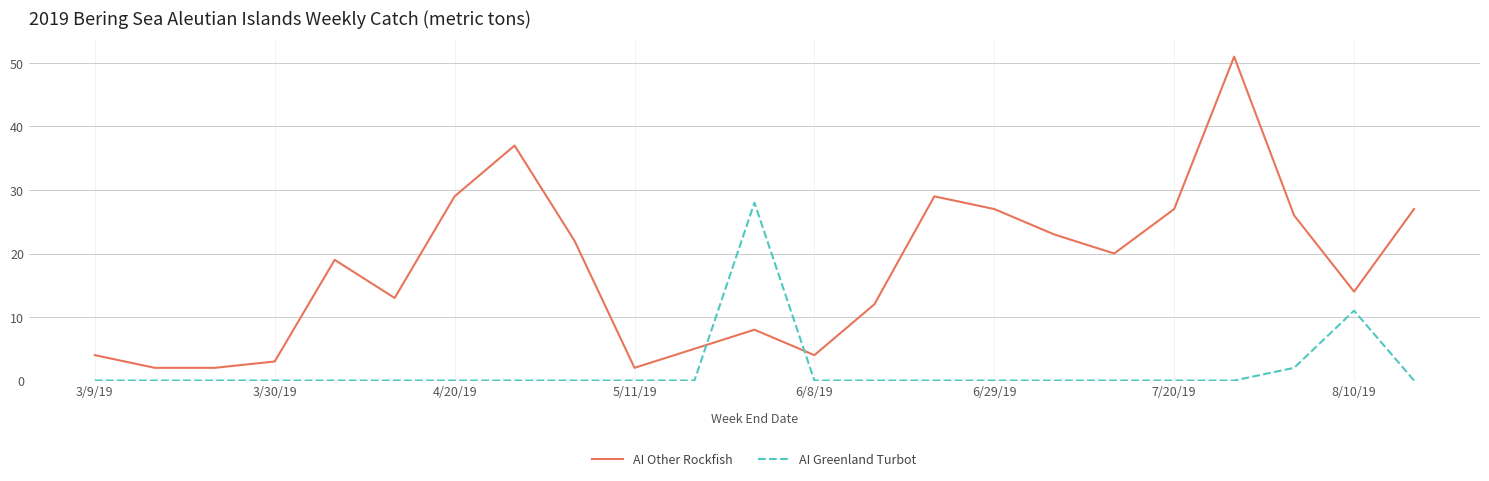

True or false: AI Greenland Turbot and AI Other Rockfish intersect in this chart.

True